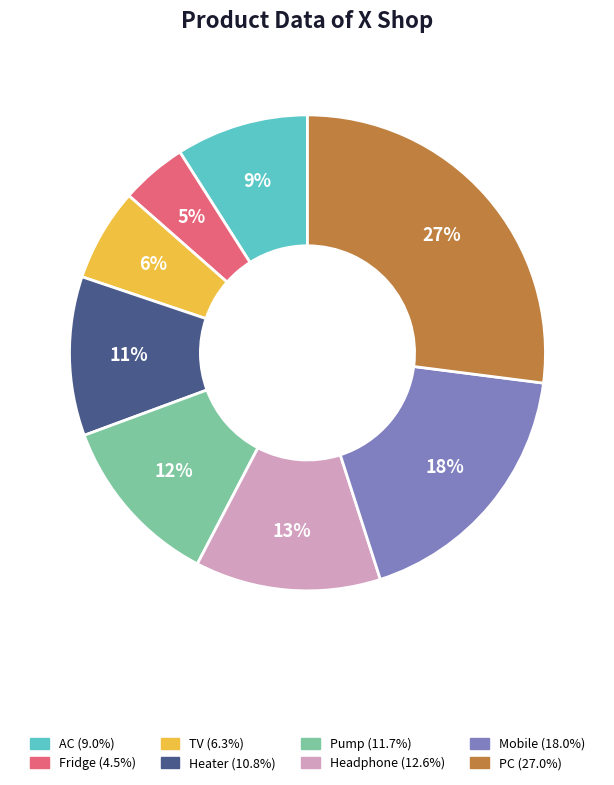

To the nearest percent, what is the difference between the Heater and Pump slice percentages?

1%